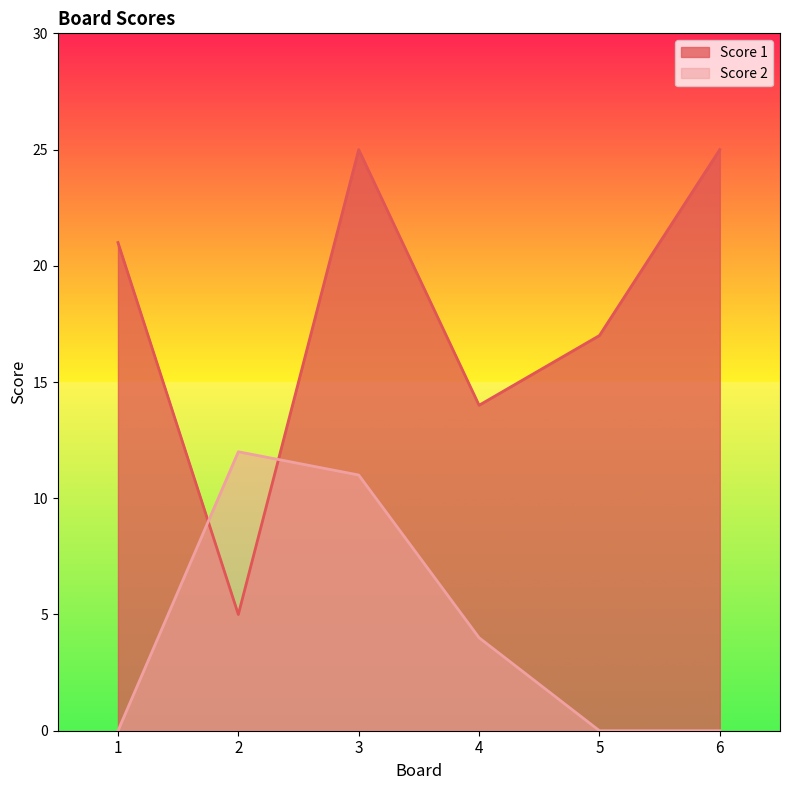

True or false: Score 1 and Score 2 cross at least once.

True